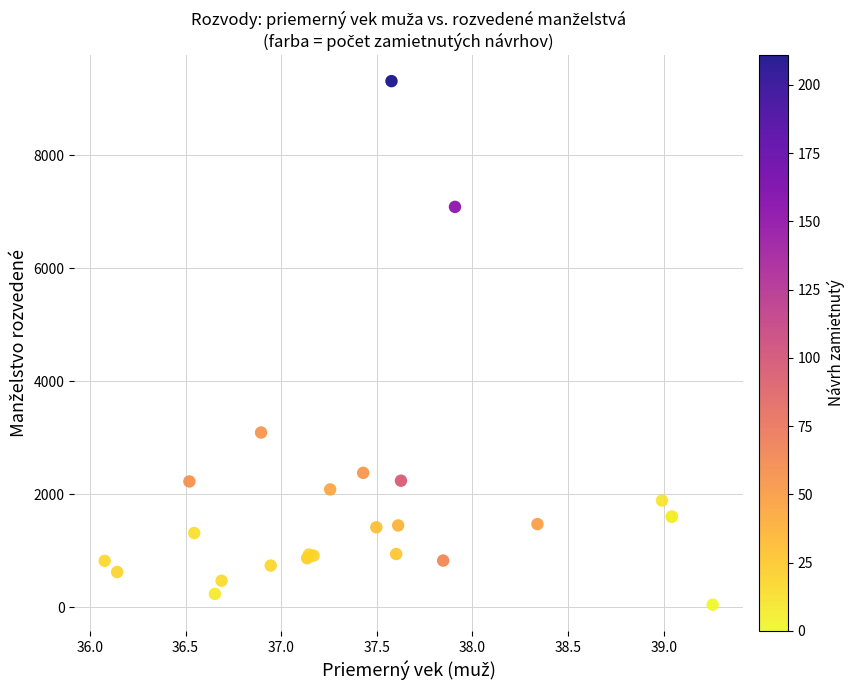

What Y value in the scatter plot is closest to 4678?

3092